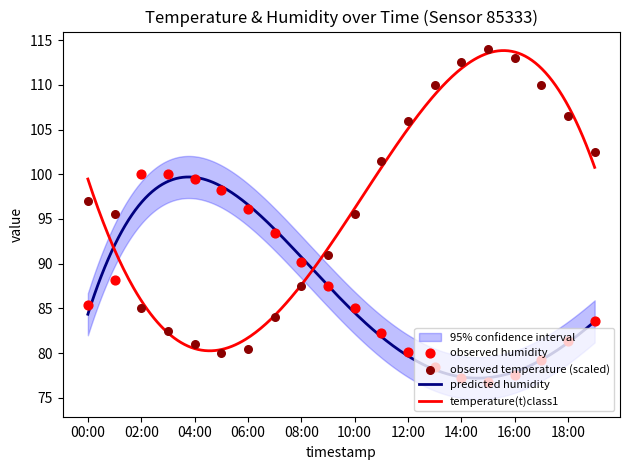

Which series contains the highest Y value?

temperature